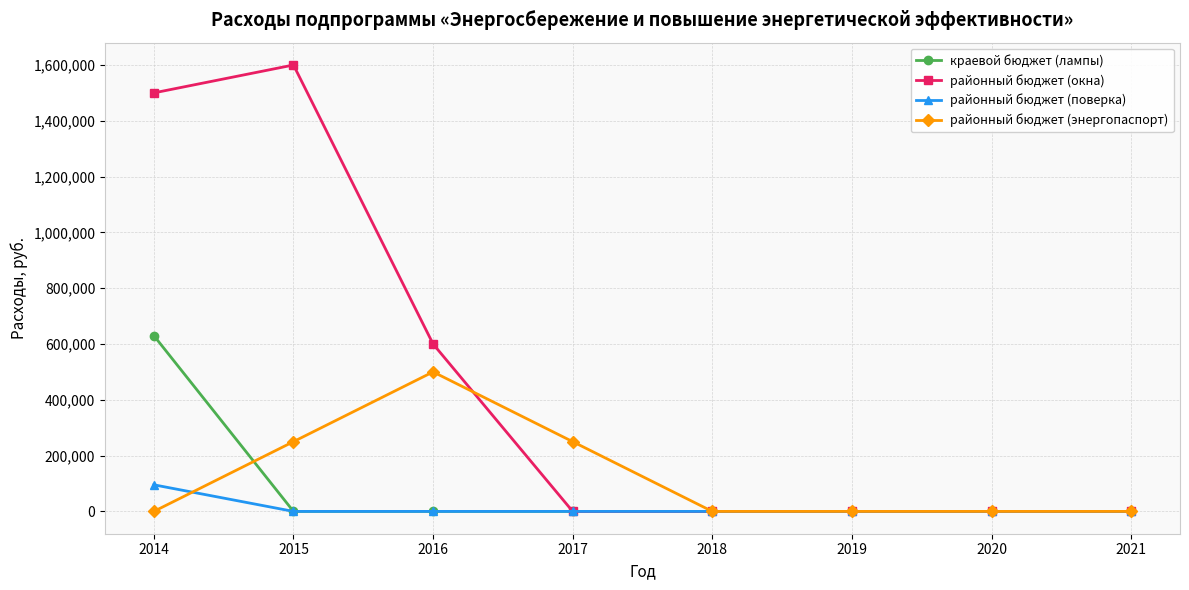

List the series in order of their peak value, highest first.

районный бюджет (окна), краевой бюджет (лампы), районный бюджет (энергопаспорт), районный бюджет (поверка)